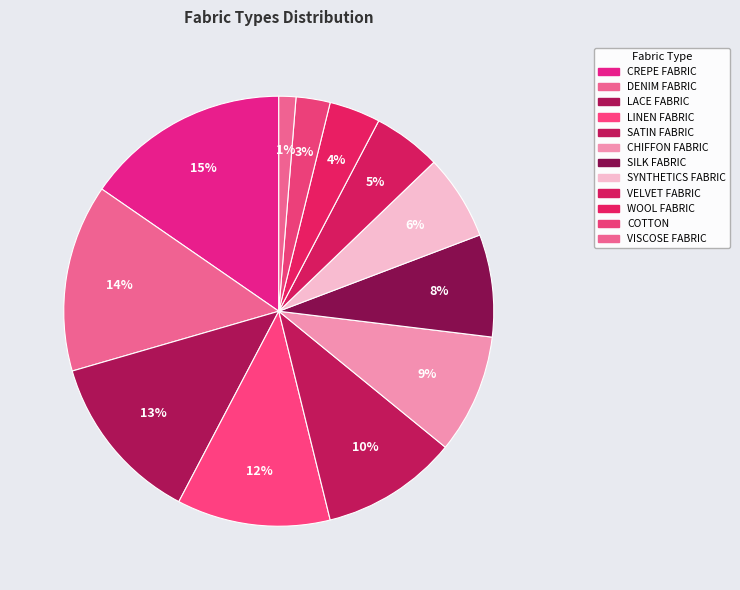

True or false: CHIFFON FABRIC accounts for 15% of the total.

False